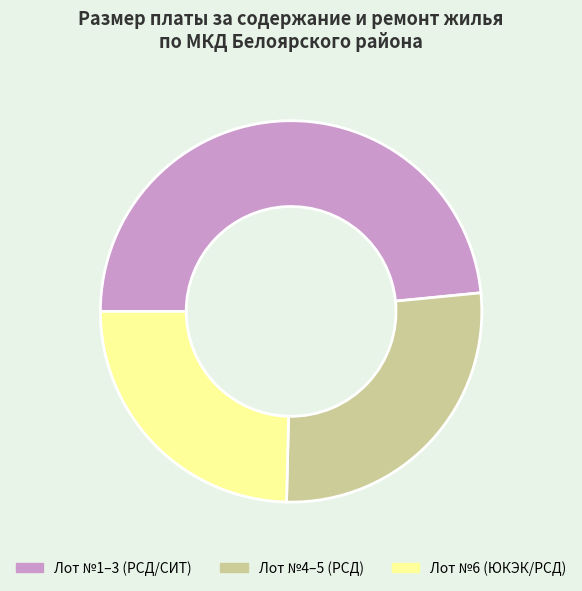

Rank the categories by value from lowest to highest.

Лот №6 (ЮКЭК/РСД), Лот №4–5 (РСД), Лот №1–3 (РСД/СИТ)